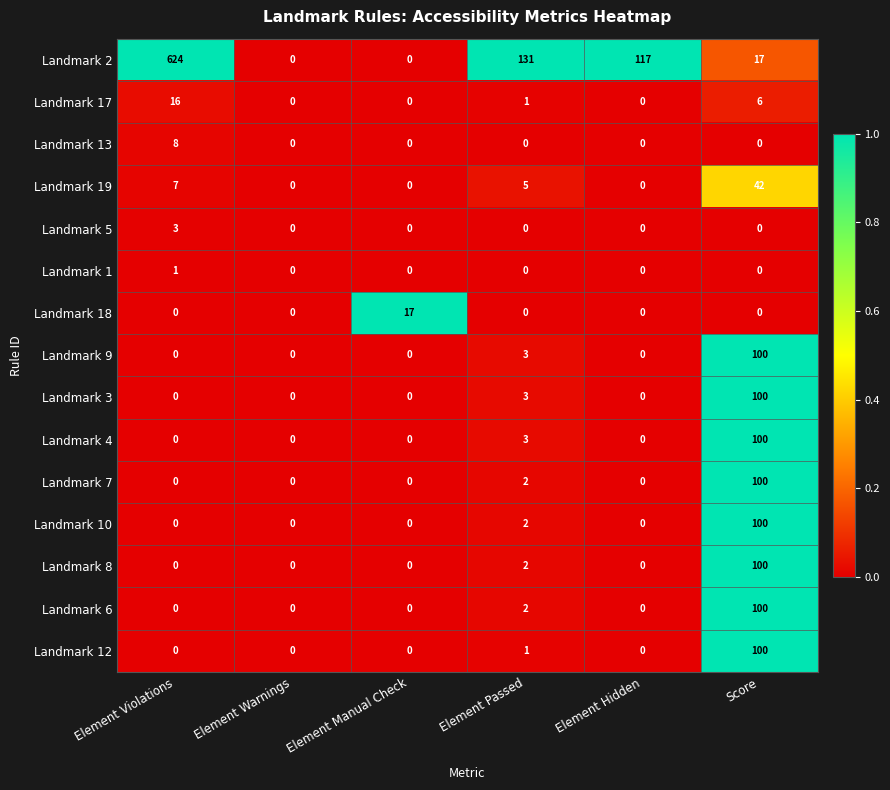

Which series has the largest range (max minus min)?

Landmark 2